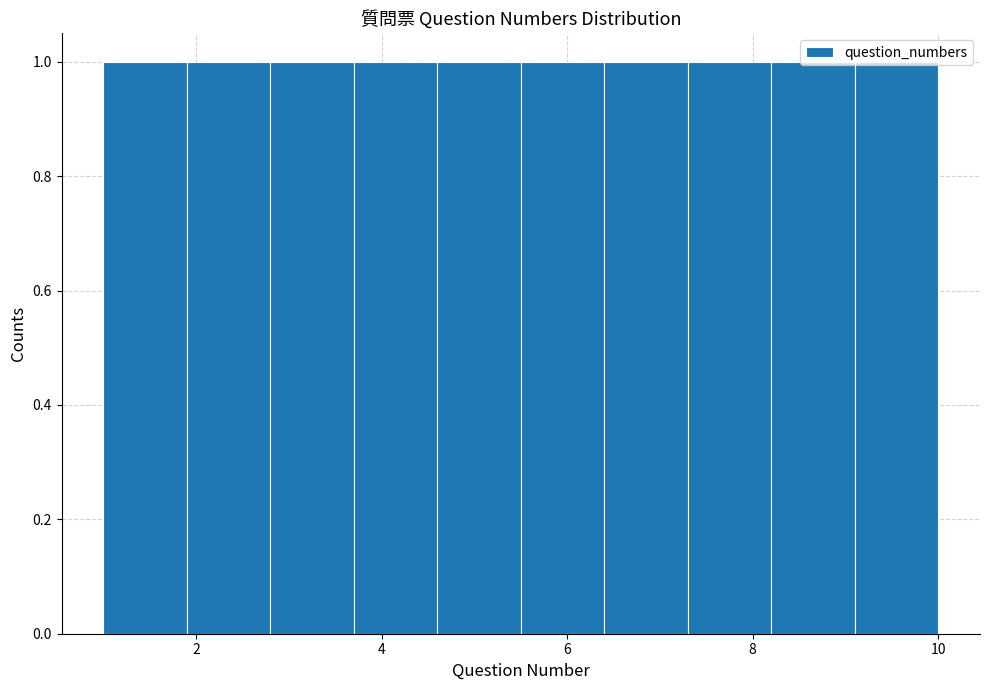

Reading left to right, list every bar in this chart as the range it spans on the x-axis followed by its height. Neither the bar edges nor the heights are printed on the chart, so give them approximately, as read against the axes.

1.0 to 1.9: 1
1.9 to 2.8: 1
2.8 to 3.7: 1
3.7 to 4.6: 1
4.6 to 5.5: 1
5.5 to 6.4: 1
6.4 to 7.3: 1
7.3 to 8.2: 1
8.2 to 9.1: 1
9.1 to 10.0: 1